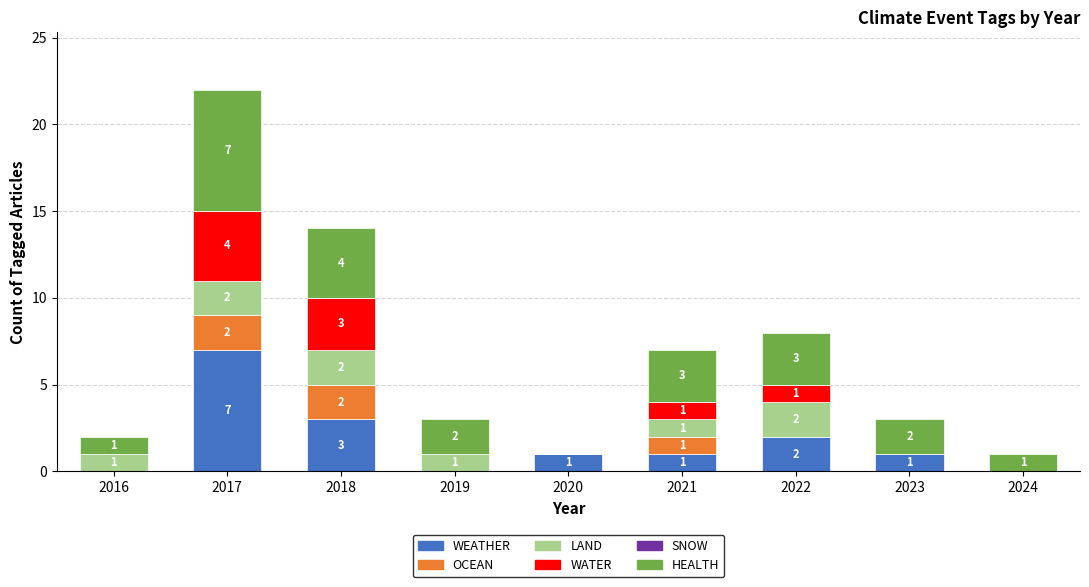

The value of WEATHER at 2023 is 1. True or false?

True